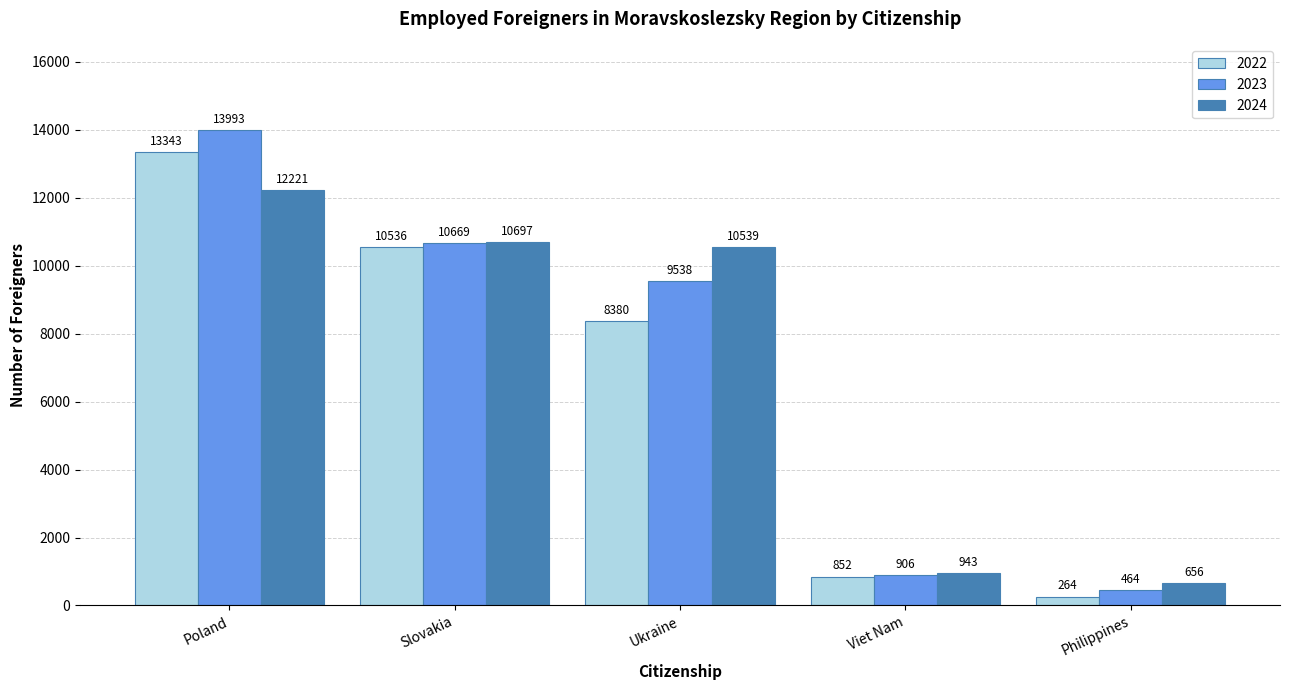

Are the bars horizontal?

No